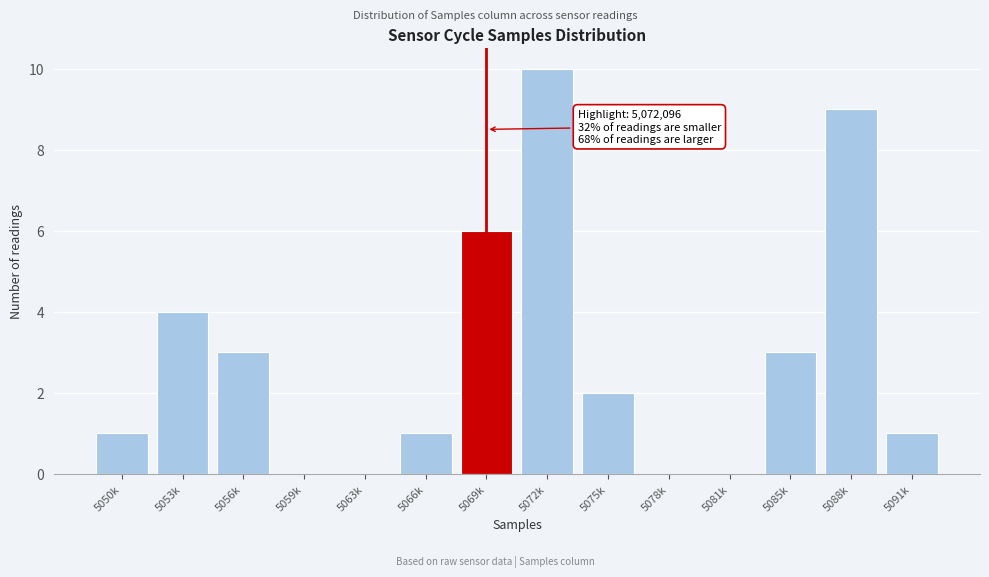

Reading left to right, what are all the values shown in this chart?

5050k=1	5053k=4	5056k=3	5059k=0	5063k=0	5066k=1	5069k=6	5072k=10	5075k=2	5078k=0	5081k=0	5085k=3	5088k=9	5091k=1